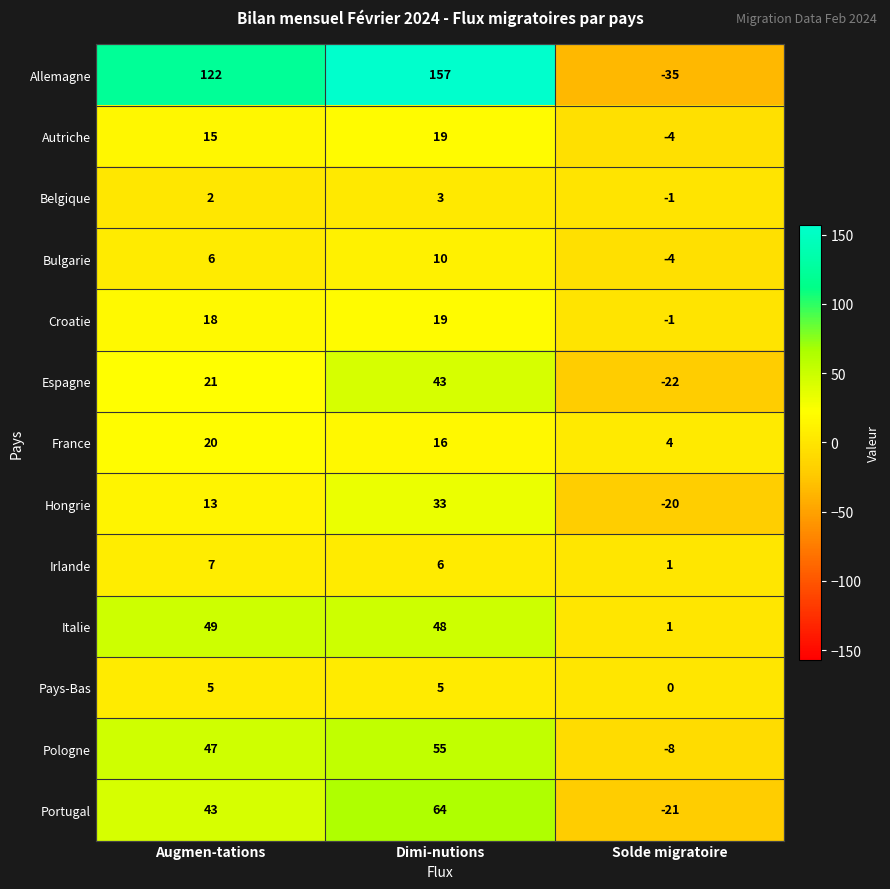

At how many categories does at least one series exceed 64?

2